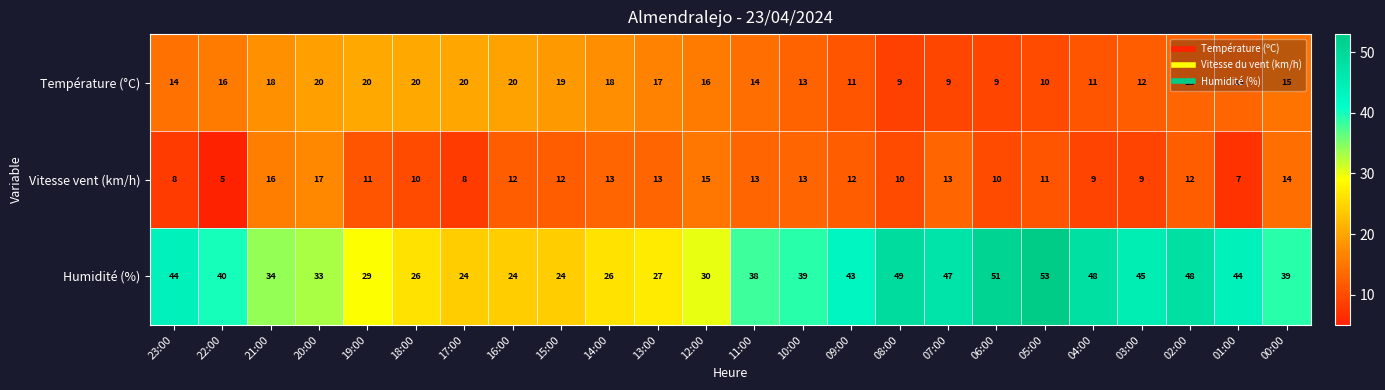

What is the sum of all Température (°C) values?

357